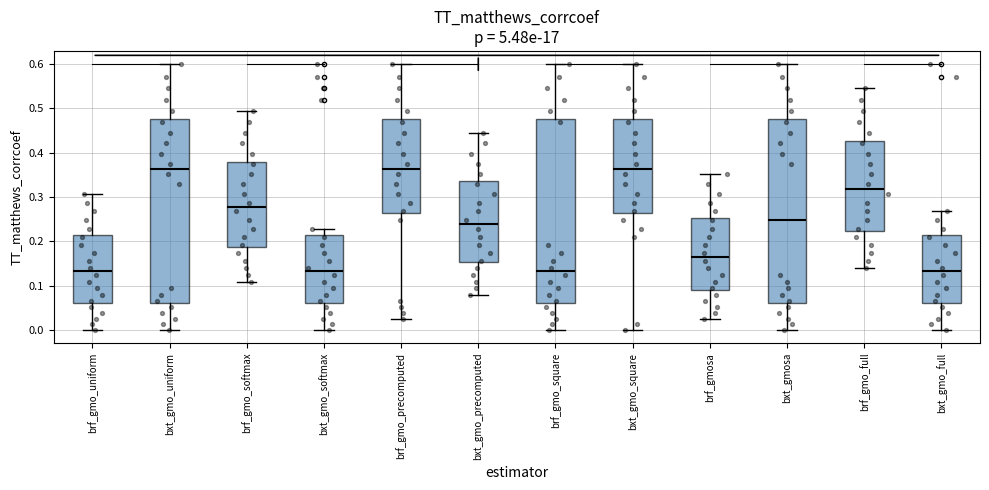

Reading left to right, read every box against the y-axis: the position of its median line, the range the box covers, and the ends of its whiskers. The values are not printed on the chart, so give them approximately, as read against the axis.

brf_gmo_uniform: median 0.13, box 0.06 to 0.21, whiskers 0.00 to 0.31
bxt_gmo_uniform: median 0.36, box 0.06 to 0.48, whiskers 0.00 to 0.60
brf_gmo_softmax: median 0.28, box 0.19 to 0.38, whiskers 0.11 to 0.49
bxt_gmo_softmax: median 0.13, box 0.06 to 0.21, whiskers 0.00 to 0.23
brf_gmo_precomputed: median 0.36, box 0.26 to 0.48, whiskers 0.02 to 0.60
bxt_gmo_precomputed: median 0.24, box 0.15 to 0.34, whiskers 0.08 to 0.45
brf_gmo_square: median 0.13, box 0.06 to 0.48, whiskers 0.00 to 0.60
bxt_gmo_square: median 0.36, box 0.26 to 0.48, whiskers 0.00 to 0.60
brf_gmosa: median 0.17, box 0.09 to 0.25, whiskers 0.02 to 0.35
bxt_gmosa: median 0.25, box 0.06 to 0.48, whiskers 0.00 to 0.60
brf_gmo_full: median 0.32, box 0.22 to 0.43, whiskers 0.14 to 0.55
bxt_gmo_full: median 0.13, box 0.06 to 0.21, whiskers 0.00 to 0.27